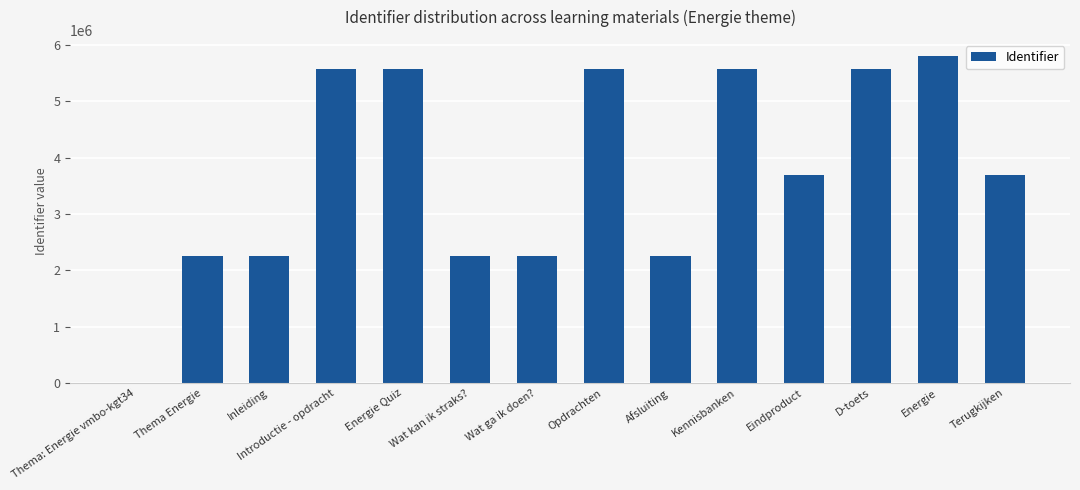

Between Eindproduct and Thema Energie, which is larger?

Eindproduct